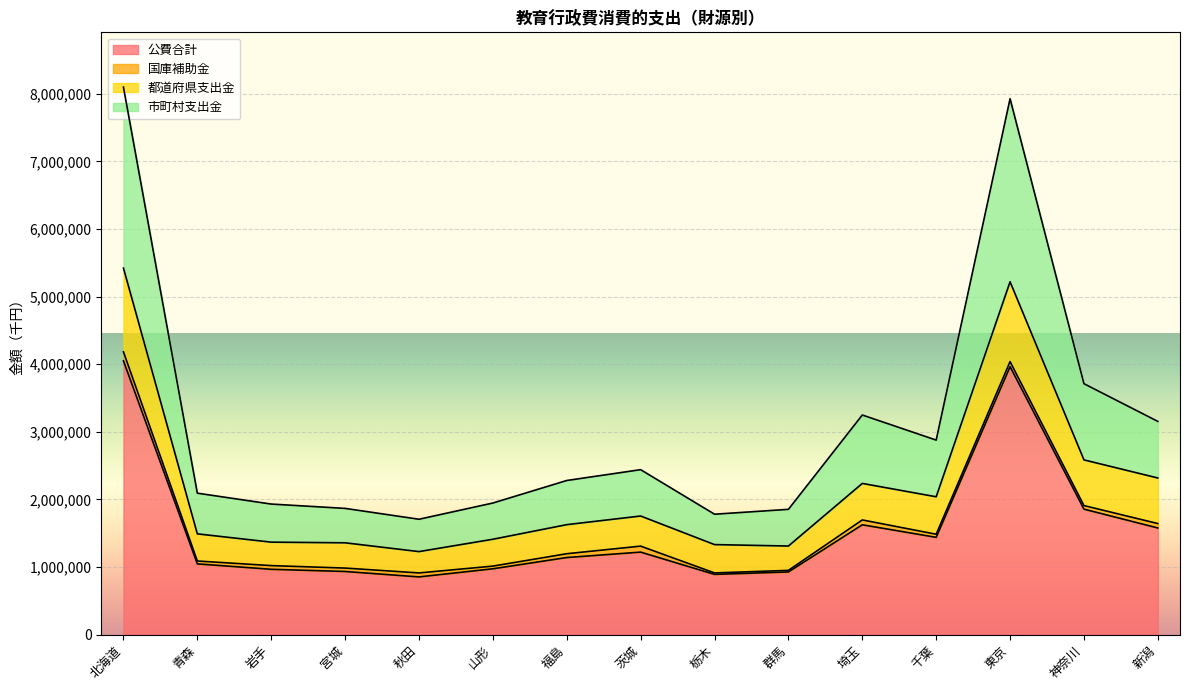

True or false: 市町村支出金 and 都道府県支出金 cross at least once.

False